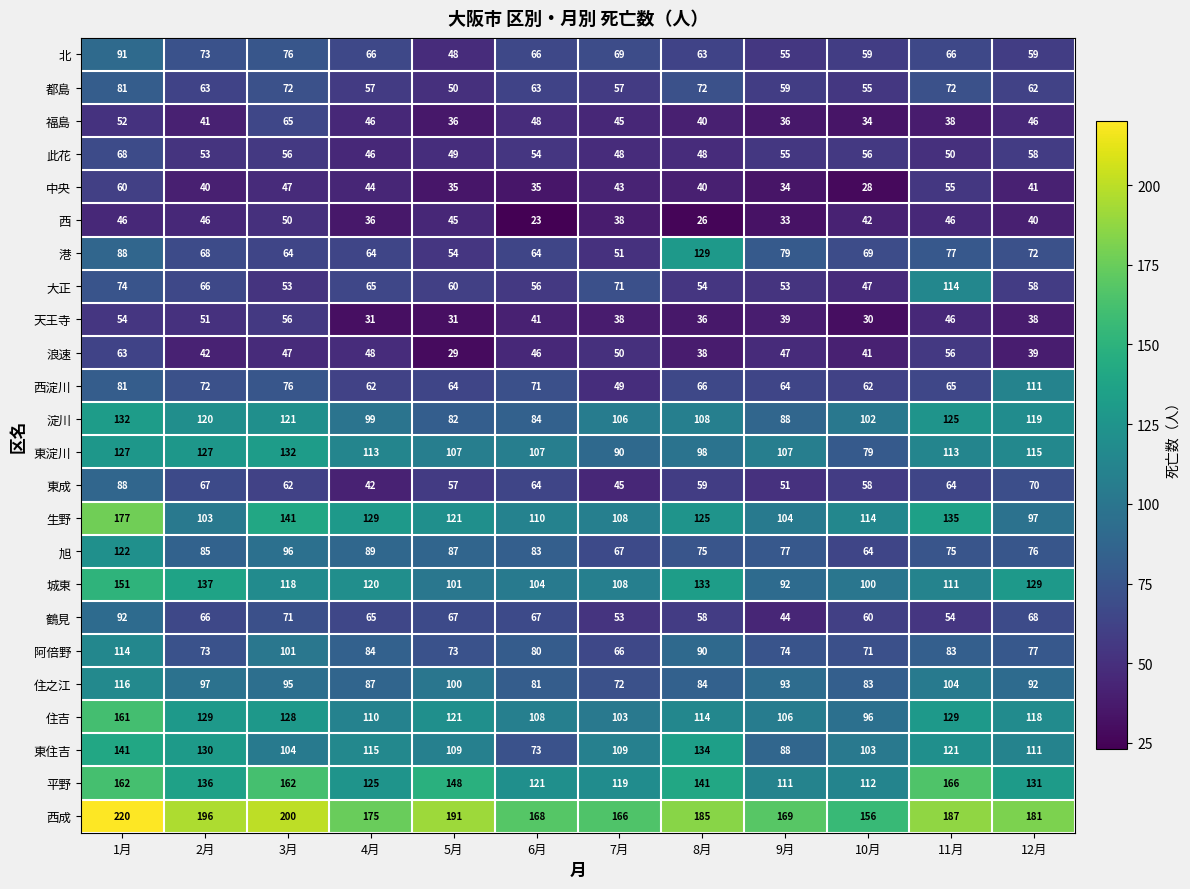

At 5月, list the series in order from largest to smallest.

西成, 平野, 生野, 住吉, 東住吉, 東淀川, 城東, 住之江, 旭, 淀川, 阿倍野, 鶴見, 西淀川, 大正, 東成, 港, 都島, 此花, 北, 西, 福島, 中央, 天王寺, 浪速